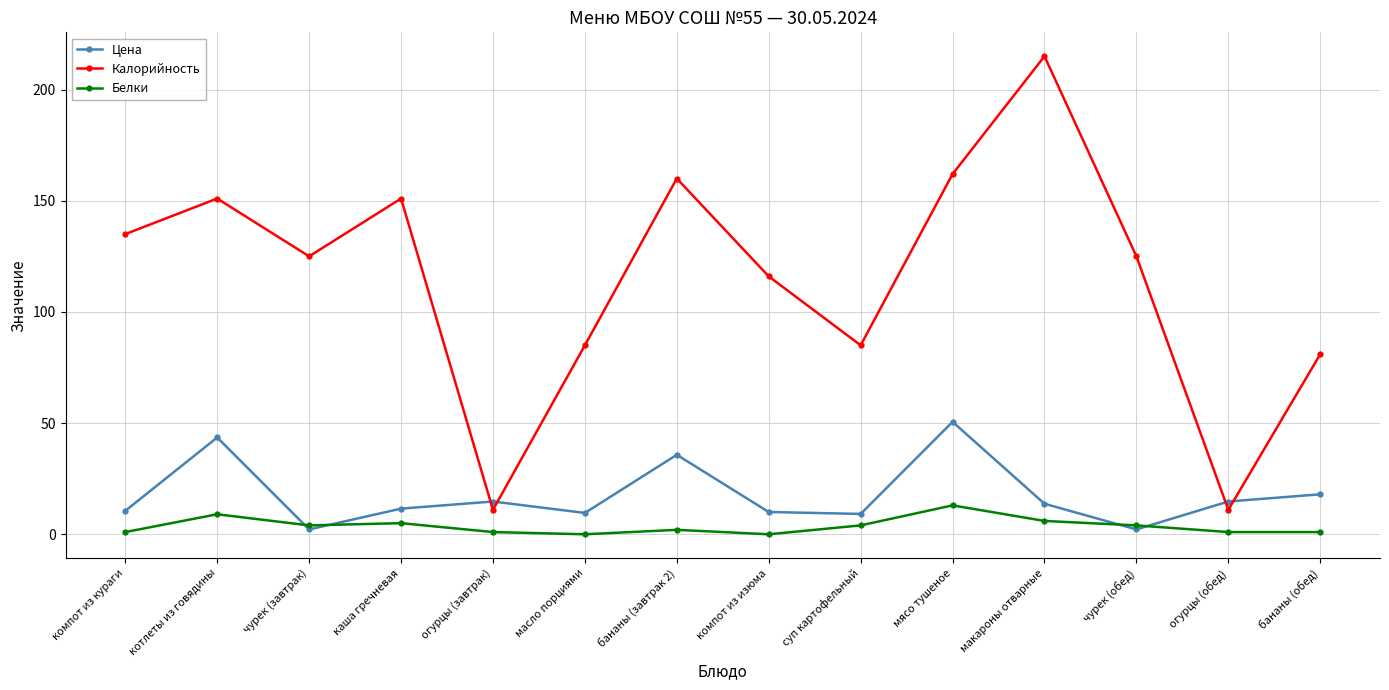

What is the average value of the Цена series?

17.6